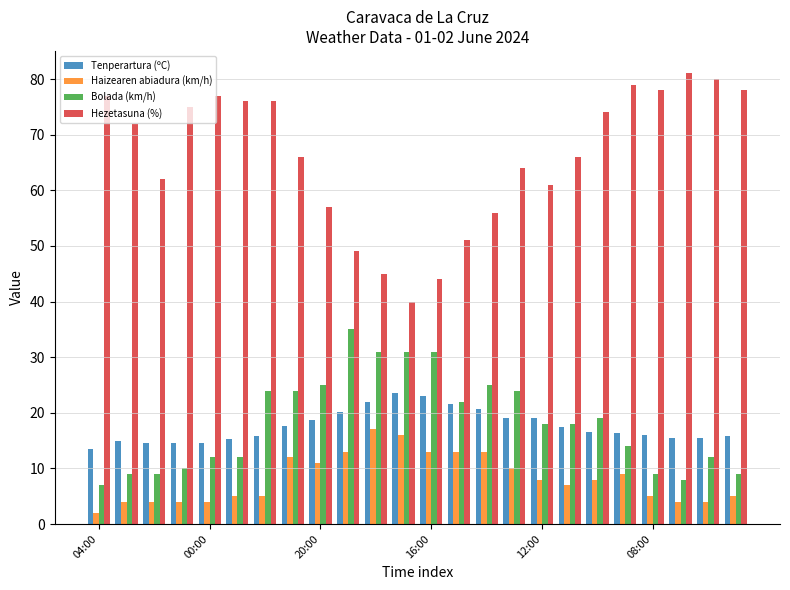

What is the greatest value displayed?

81.0